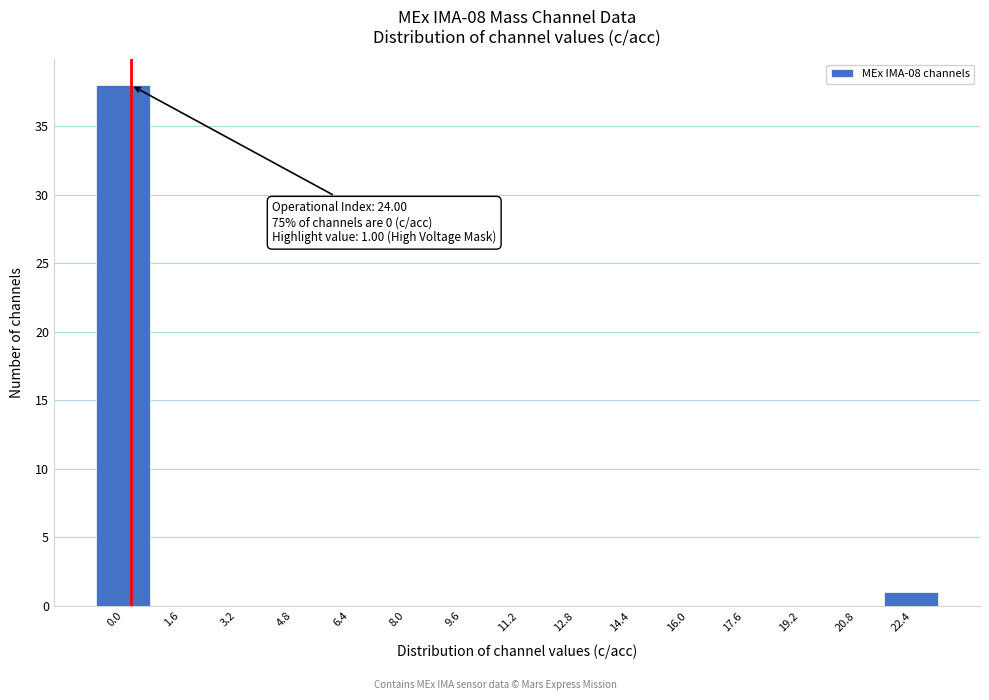

Reading left to right, transcribe all the data shown in this chart.

0.0=38	1.6=0	3.2=0	4.8=0	6.4=0	8.0=0	9.6=0	11.2=0	12.8=0	14.4=0	16.0=0	17.6=0	19.2=0	20.8=0	22.4=1